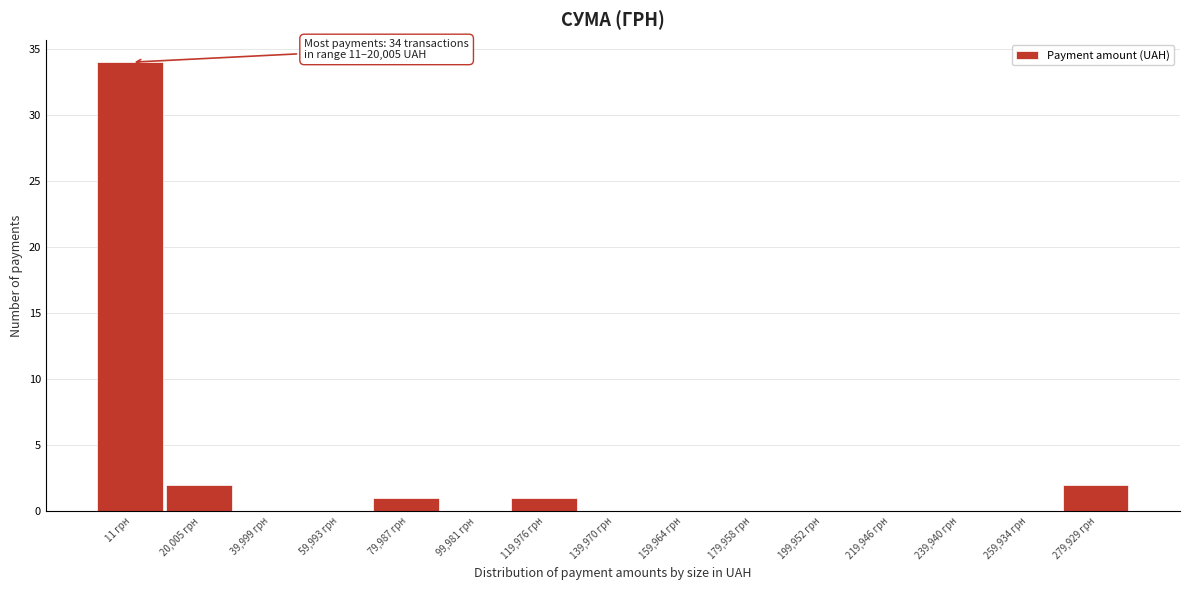

Reading left to right, transcribe all the data shown in this chart.

11 грн=34	20,005 грн=2	39,999 грн=0	59,993 грн=0	79,987 грн=1	99,981 грн=0	119,976 грн=1	139,970 грн=0	159,964 грн=0	179,958 грн=0	199,952 грн=0	219,946 грн=0	239,940 грн=0	259,934 грн=0	279,929 грн=2